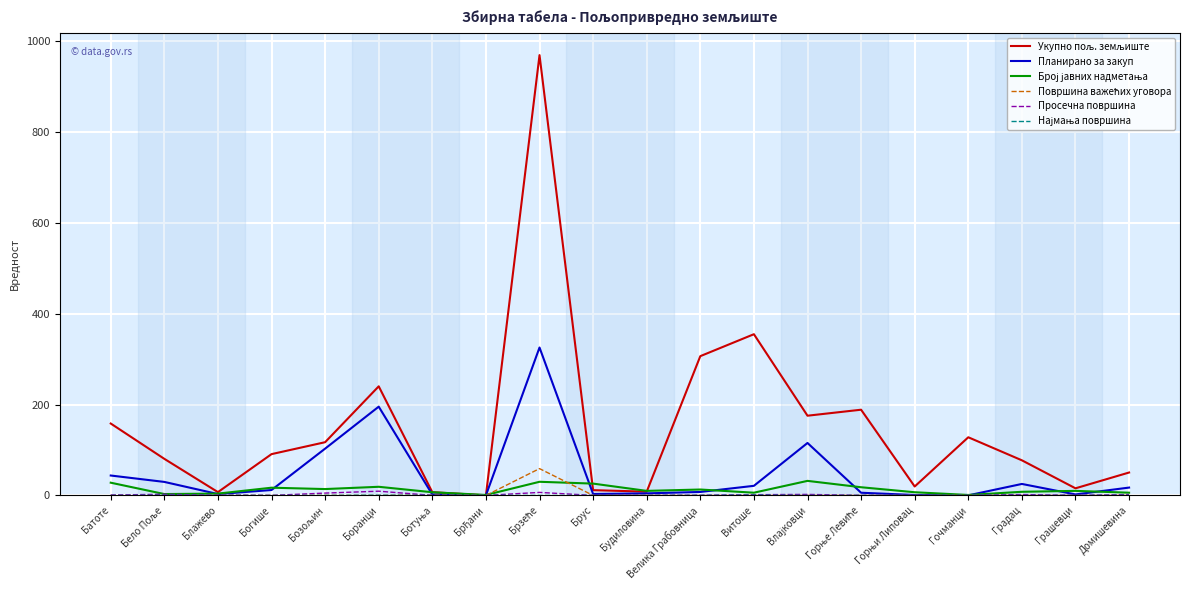

What is the maximum value shown in the chart?

968.6